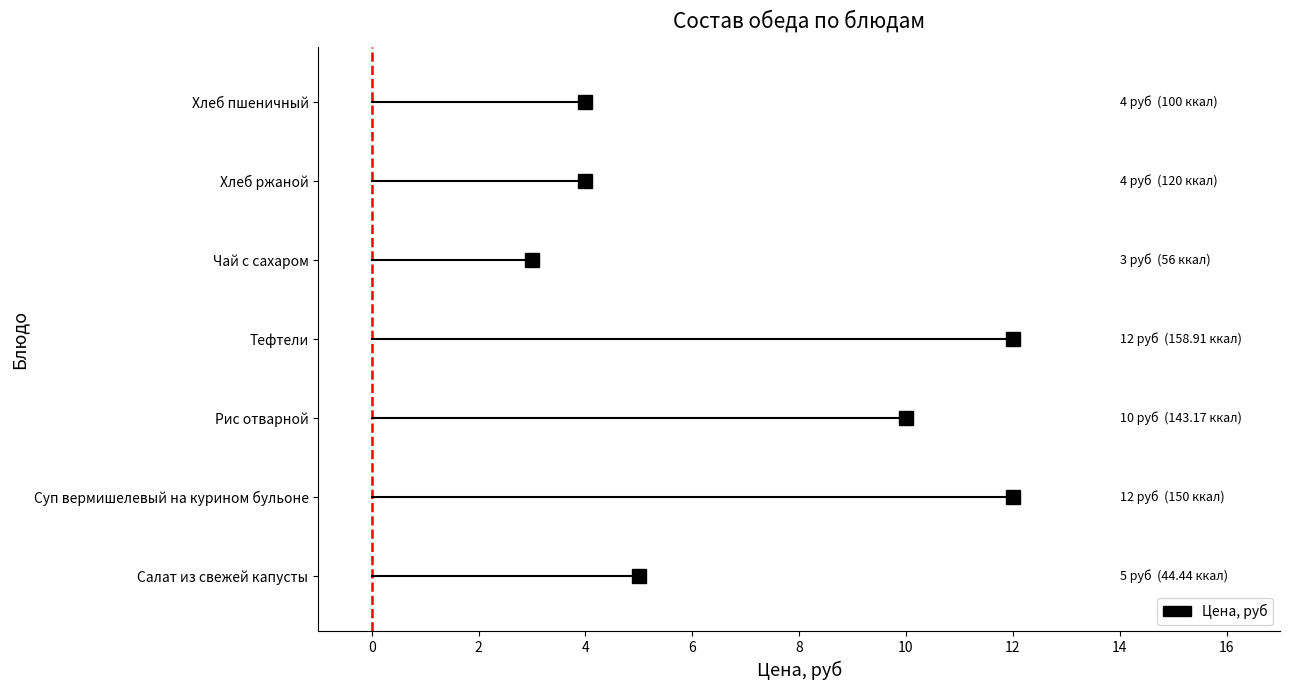

Rank the categories by value from highest to lowest.

Суп вермишелевый на курином бульоне, Тефтели, Рис отварной, Салат из свежей капусты, Хлеб ржаной, Хлеб пшеничный, Чай с сахаром